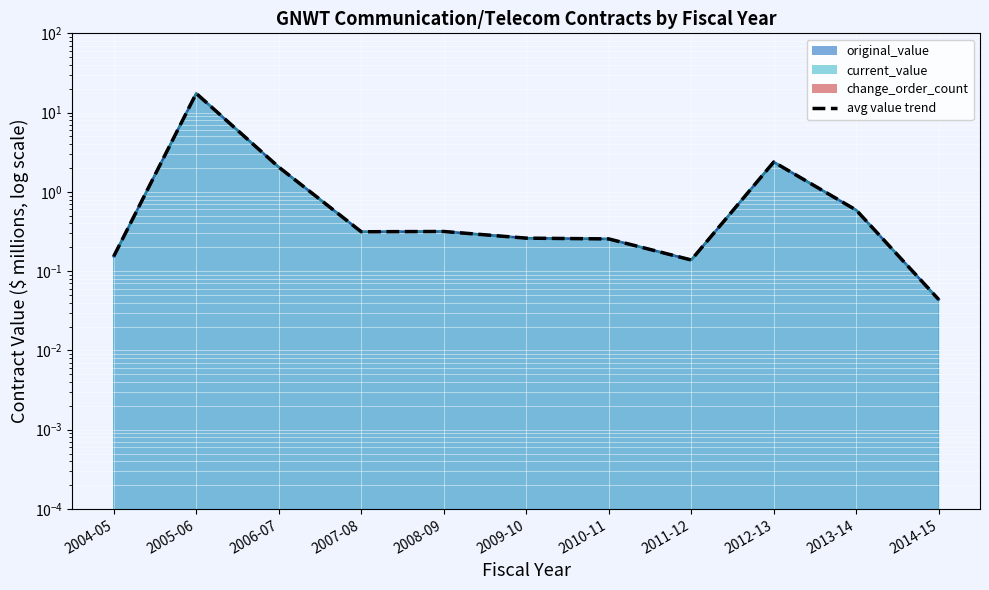

What position from the right is 2008-09?

7